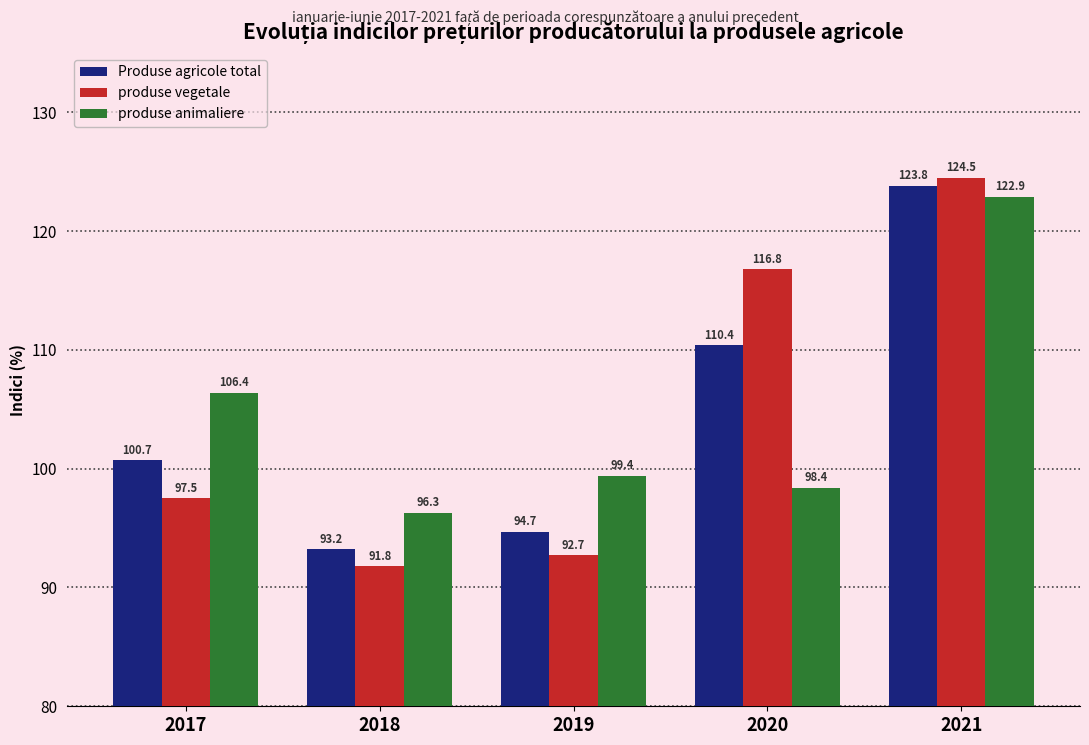

Is the value of produse vegetale at 2017 greater than the value of produse animaliere at 2021?

No